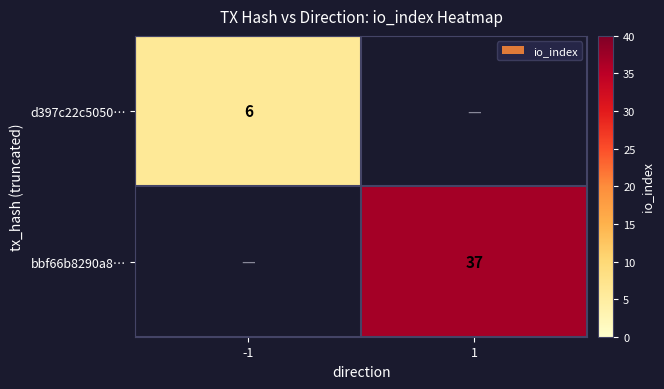

The bbf66b8290a8… series shows 58.1 at 1. True or false?

False